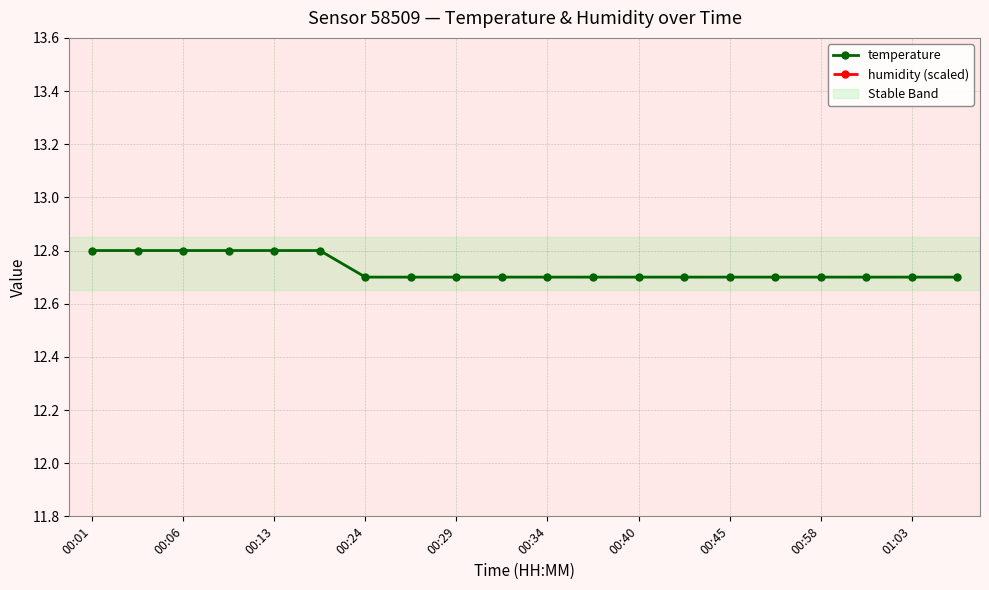

At which label does humidity (scaled) reach its peak?

00:01